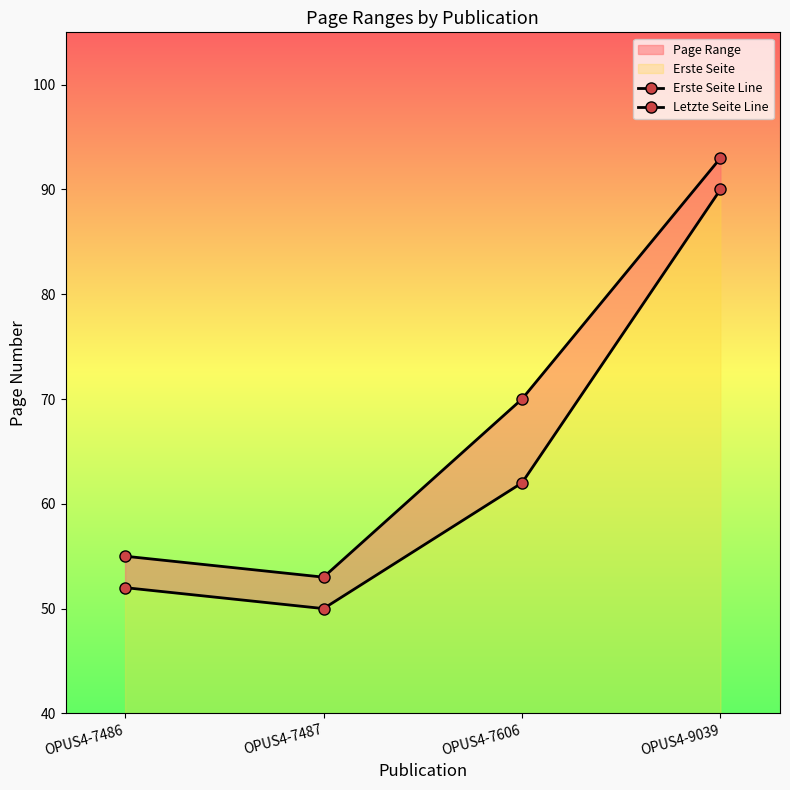

Is the value of Erste Seite Line at OPUS4-7487 greater than the value of Letzte Seite Line at OPUS4-7487?

No